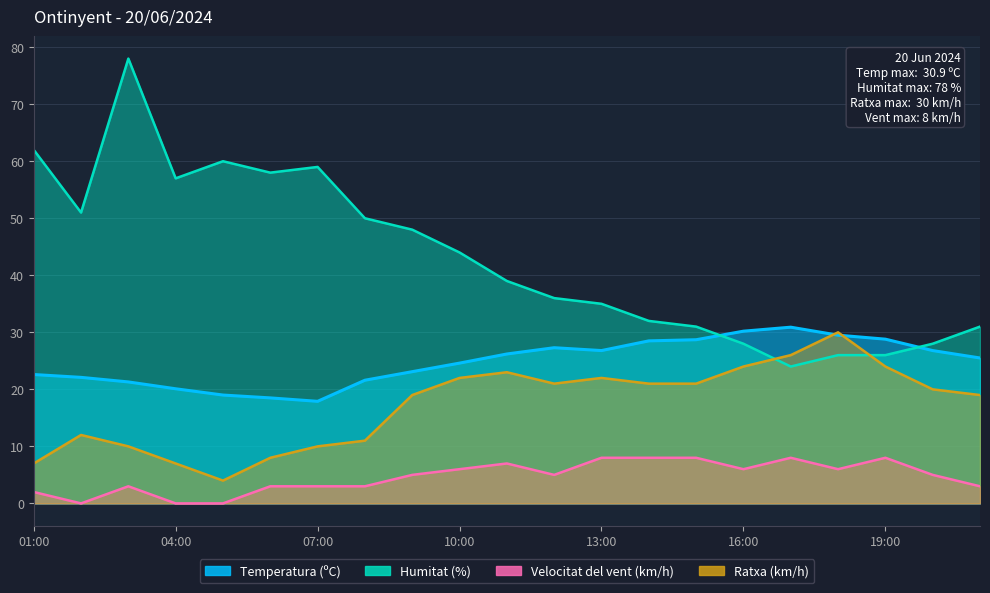

What position from the left is 06:00?

6